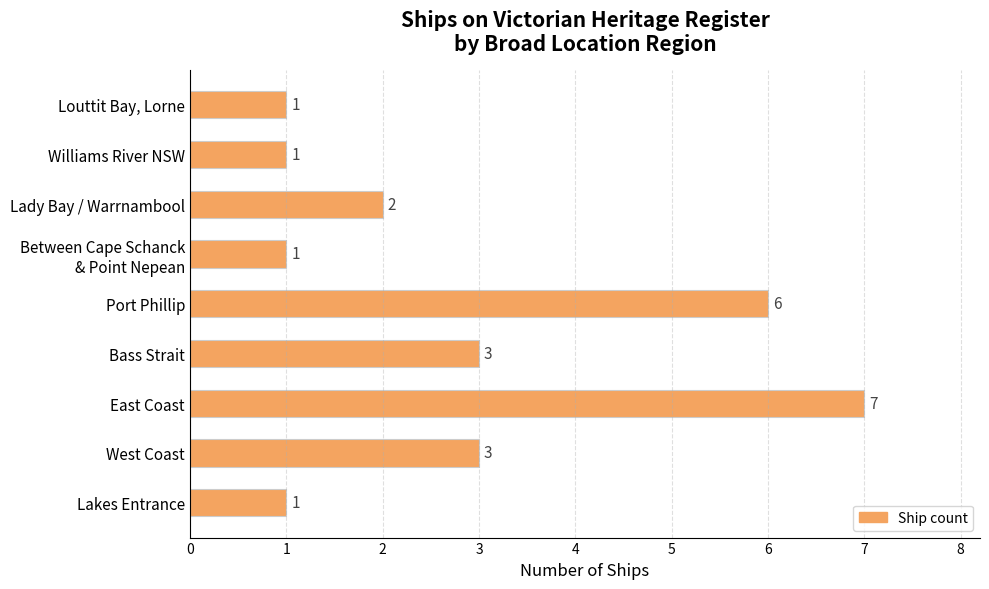

How many values are between 1 and 3?

7